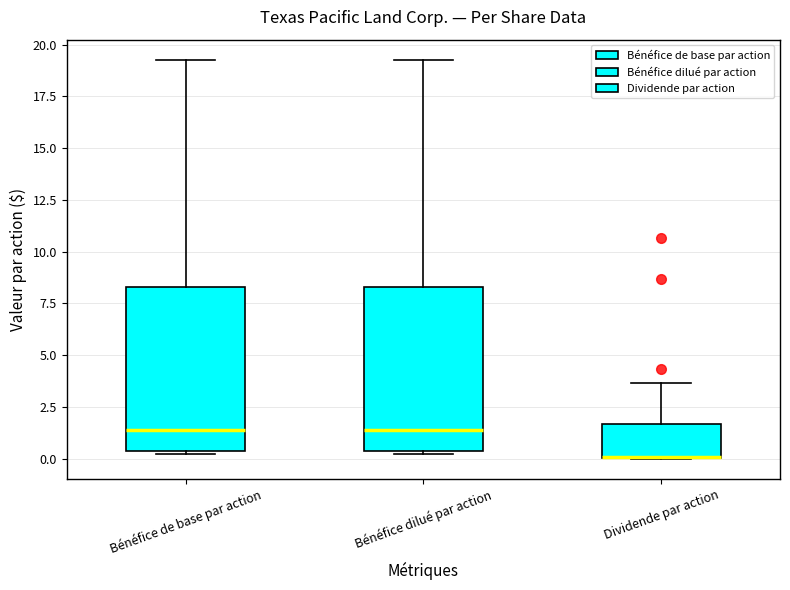

Reading left to right, transcribe this box plot: for each box, give where its median line is, the range the box spans, and where its two whiskers end, as read against the y-axis. The values are not printed on the chart, so give them approximately, as read against the axis.

Bénéfice de base par action: median 1.5, box 0.5 to 8.5, whiskers 0.0 to 19.5
Bénéfice dilué par action: median 1.5, box 0.5 to 8.5, whiskers 0.0 to 19.5
Dividende par action: median 0.0 (drawn on the box's lower edge), box 0.0 to 1.5, whiskers 0.0 to 3.5